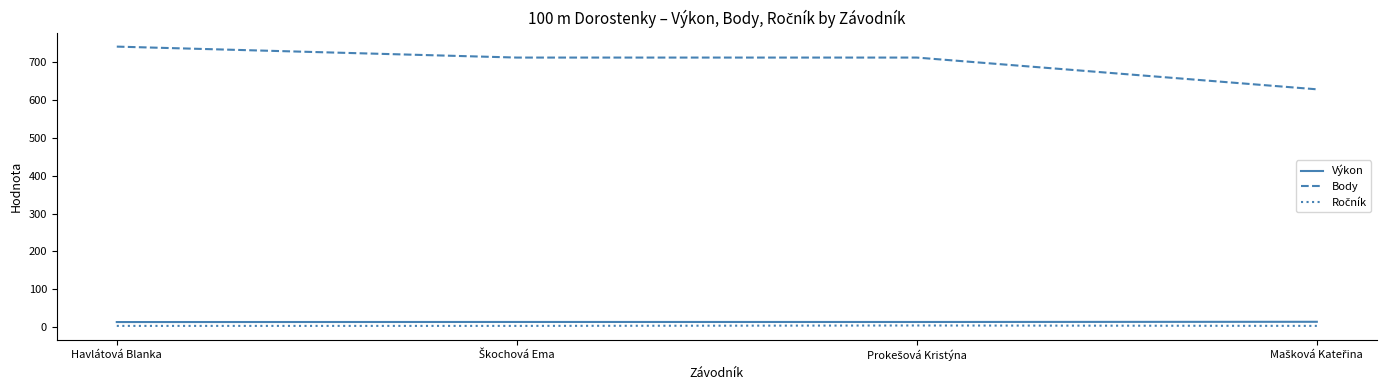

Which series has the widest spread of values?

Body